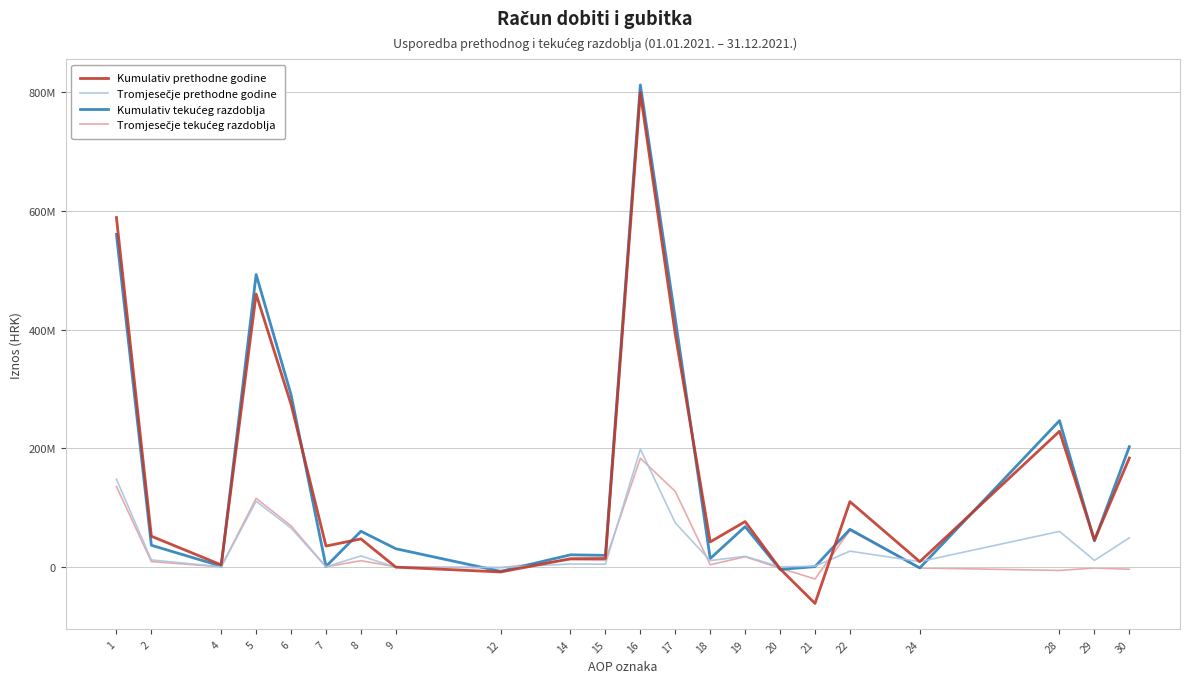

Does the chart display data point markers on the line(s)?

No